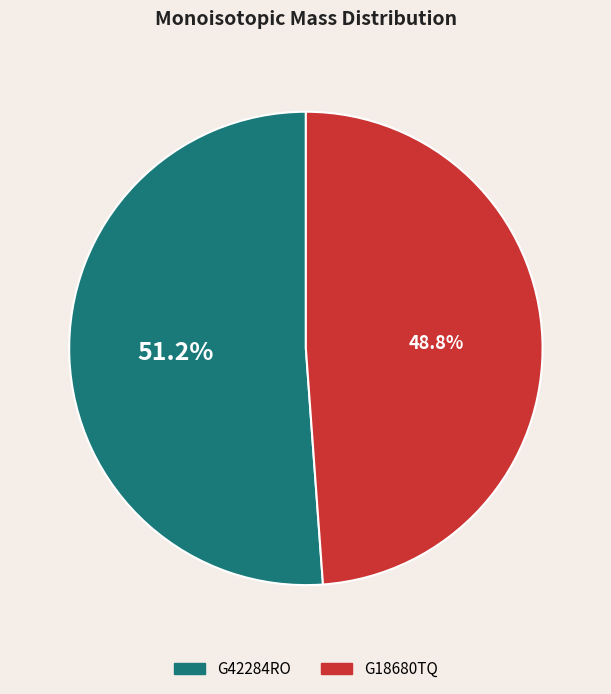

True or false: G42284RO accounts for 60% of the total.

False